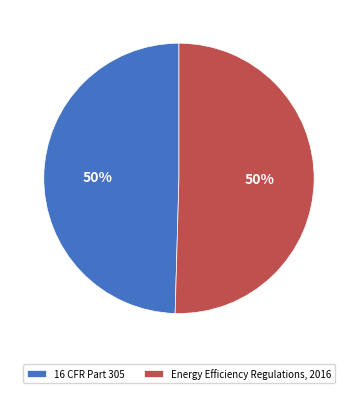

Is it true that Energy Efficiency Regulations, 2016 is 50% of the pie?

True